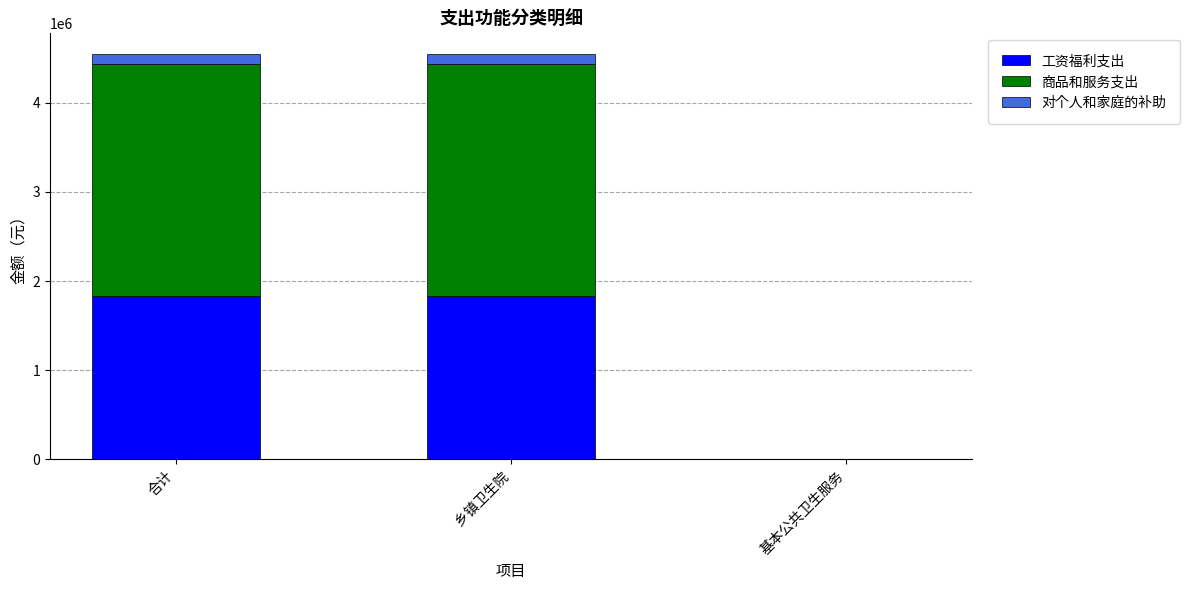

Reading left to right, transcribe the values for 工资福利支出.

合计=1837693.5	乡镇卫生院=1837693.5	基本公共卫生服务=0.0